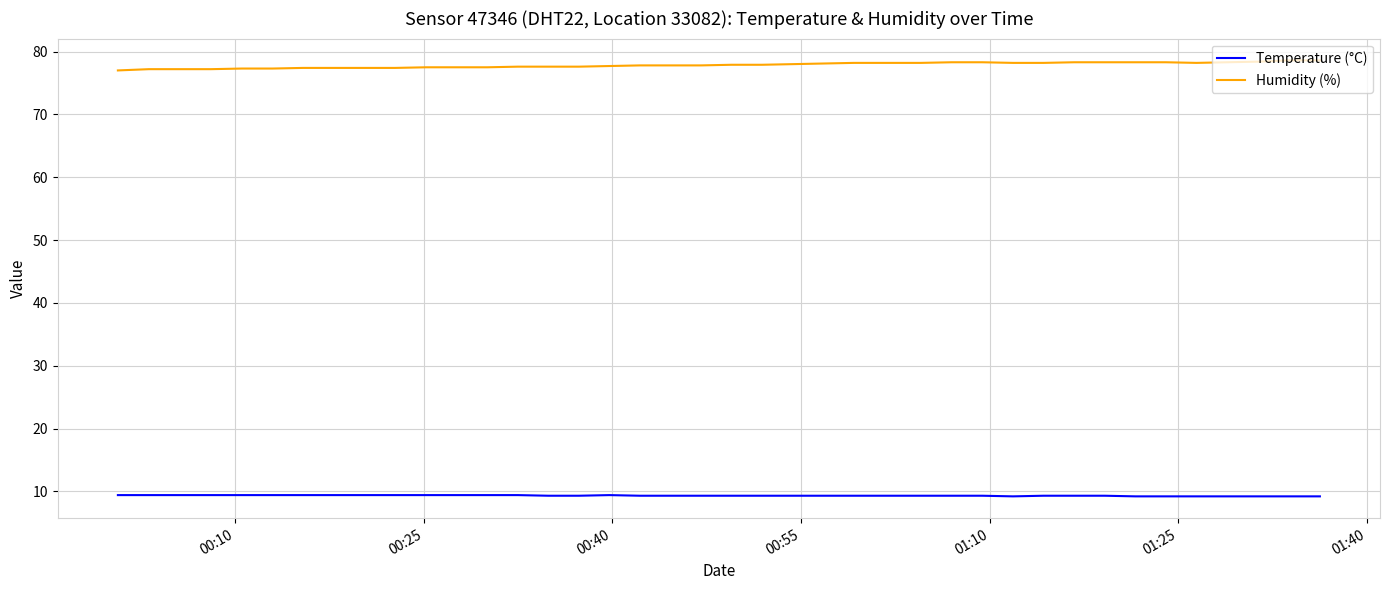

True or false: Humidity (%) and Temperature (°C) cross at least once.

False